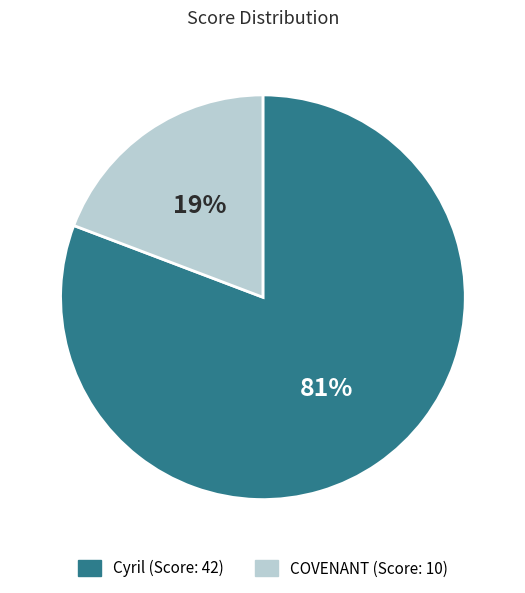

What percentage is the Cyril slice, to the nearest percent?

81%